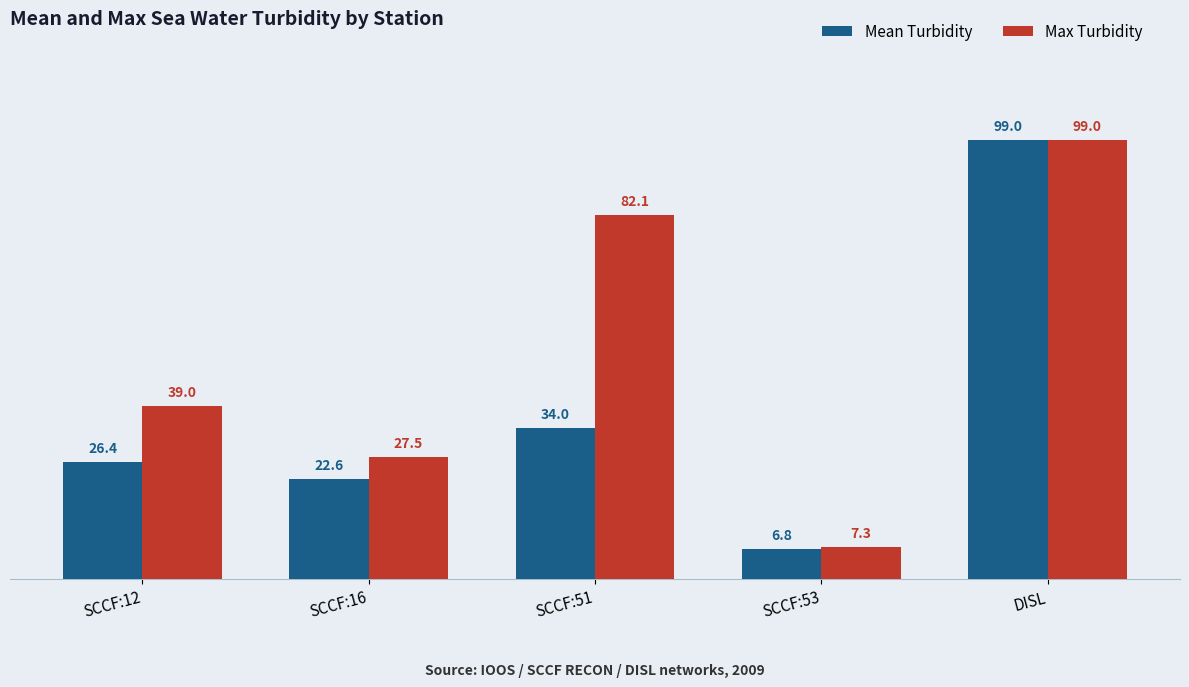

What is the label of the 1st bar from the right?

DISL